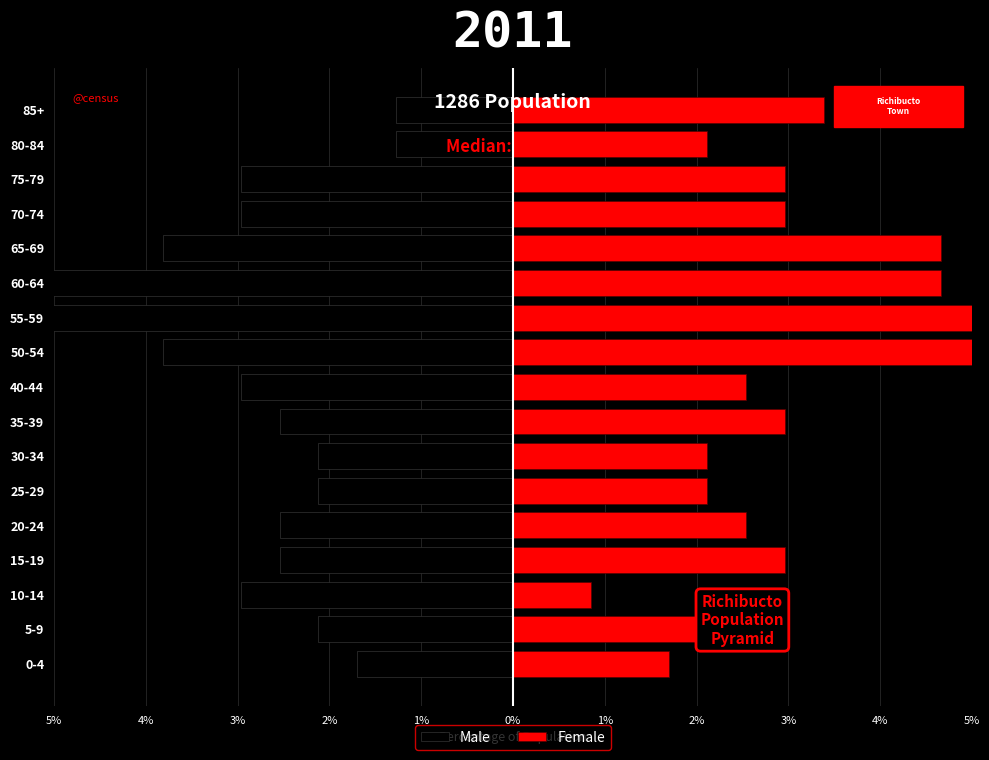

What is the smallest value displayed?

-5.9